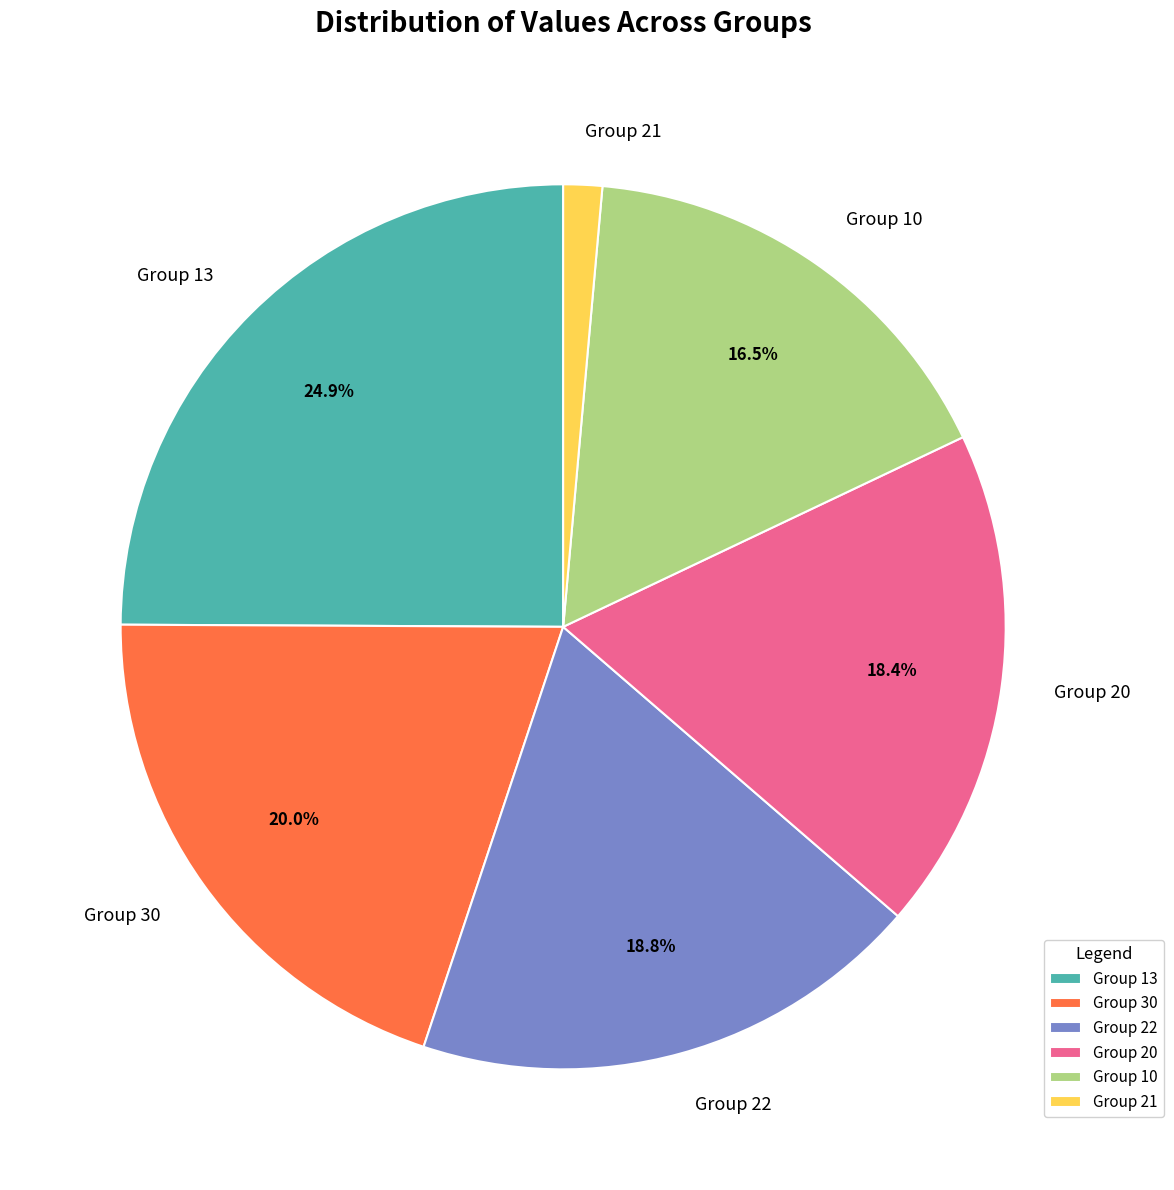

Count the number of slices in the pie.

6